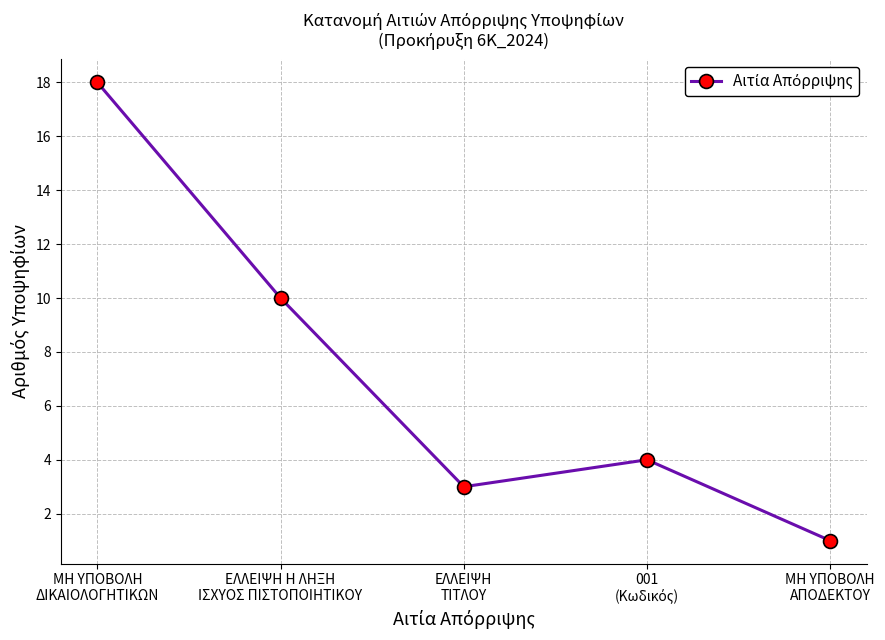

Count the number of data series in this chart.

1